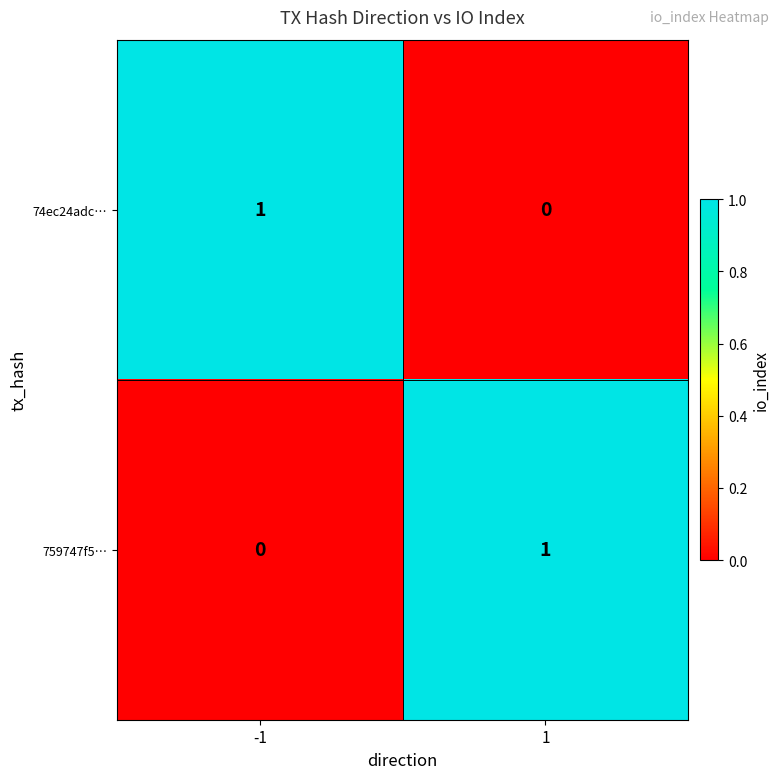

True or false: 74ec24adc… has a value of 0 at 1.

True